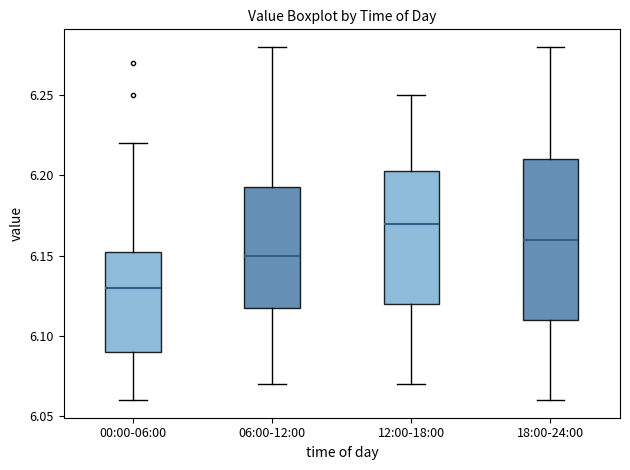

Reading left to right, transcribe this box plot: for each box, give where its median line is, the range the box spans, and where its two whiskers end, as read against the y-axis. The values are not printed on the chart, so give them approximately, as read against the axis.

00:00-06:00: median 6.130, box 6.090 to 6.155, whiskers 6.060 to 6.220
06:00-12:00: median 6.150, box 6.120 to 6.195, whiskers 6.070 to 6.280
12:00-18:00: median 6.170, box 6.120 to 6.205, whiskers 6.070 to 6.250
18:00-24:00: median 6.160, box 6.110 to 6.210, whiskers 6.060 to 6.280